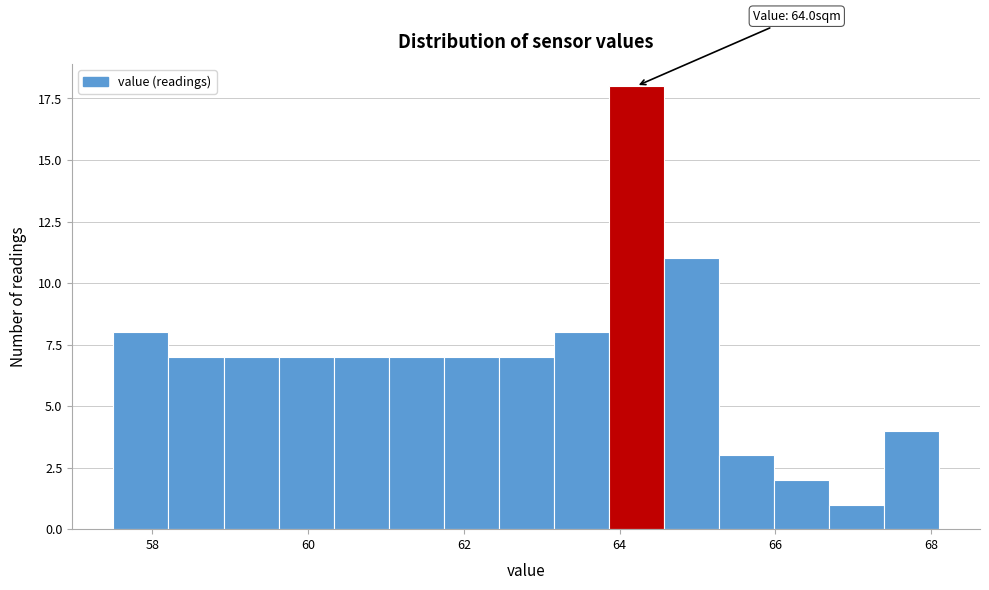

Around what value on the x-axis is the tallest bar? Give the approximate position of its centre, as read against the axis.

64.2